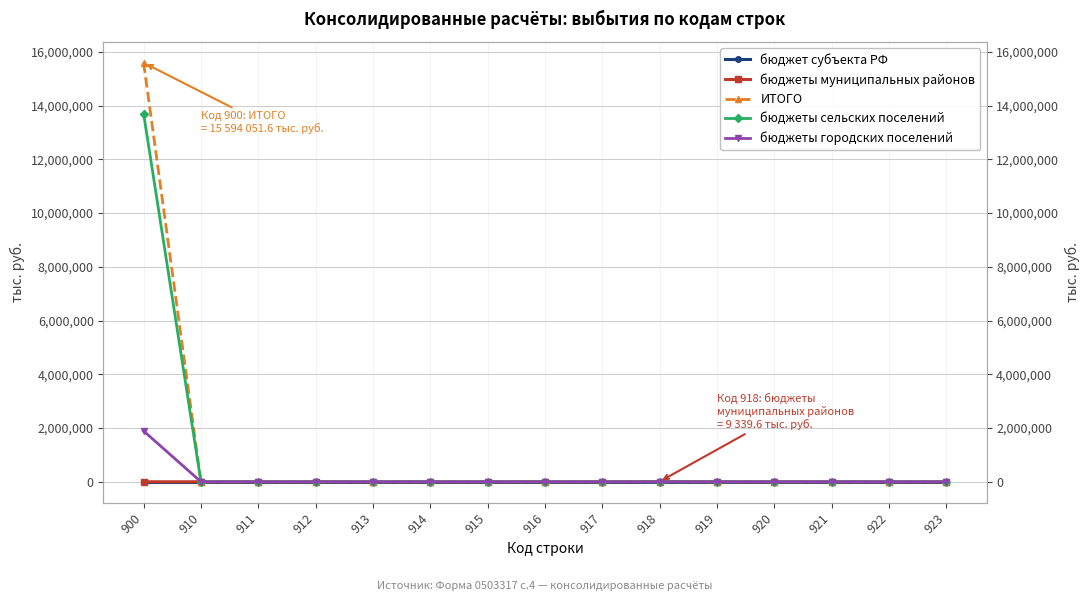

True or false: ИТОГО and бюджеты городских поселений intersect in this chart.

False